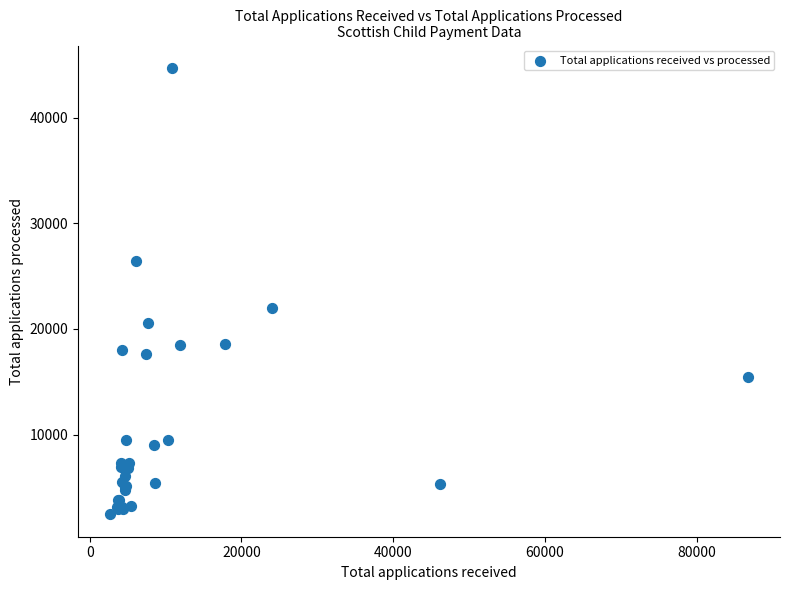

What Y value in the scatter plot is closest to 23587?

21965